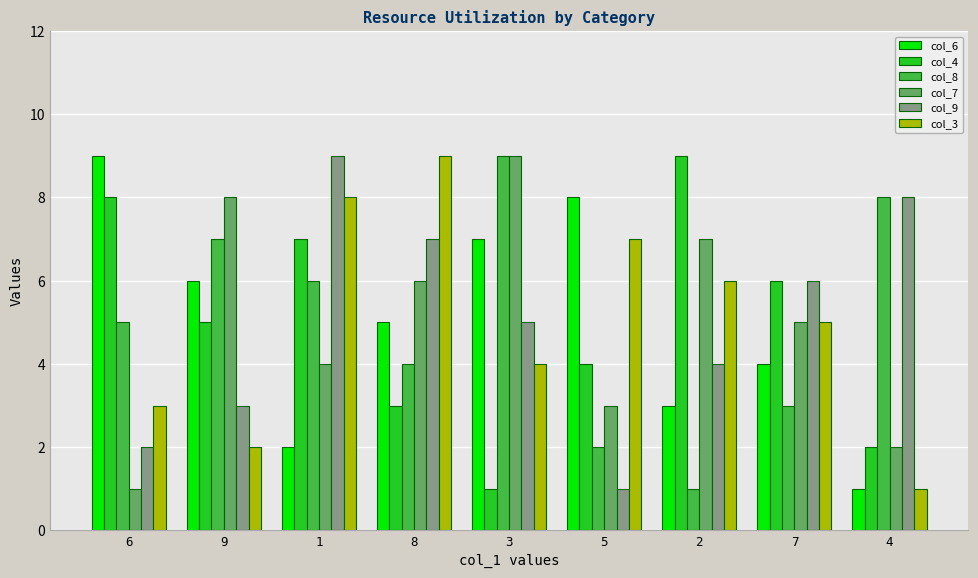

Reading left to right, what are all the values shown in this chart?

col_6: 6=9	9=6	1=2	8=5	3=7	5=8	2=3	7=4	4=1
col_4: 6=8	9=5	1=7	8=3	3=1	5=4	2=9	7=6	4=2
col_8: 6=5	9=7	1=6	8=4	3=9	5=2	2=1	7=3	4=8
col_7: 6=1	9=8	1=4	8=6	3=9	5=3	2=7	7=5	4=2
col_9: 6=2	9=3	1=9	8=7	3=5	5=1	2=4	7=6	4=8
col_3: 6=3	9=2	1=8	8=9	3=4	5=7	2=6	7=5	4=1